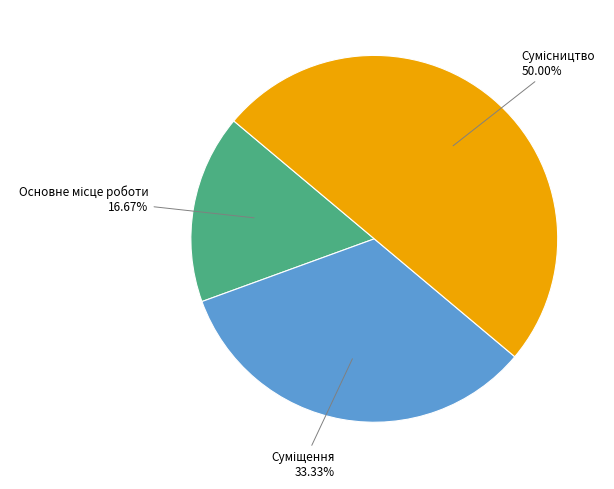

How many segments does this pie chart have?

3